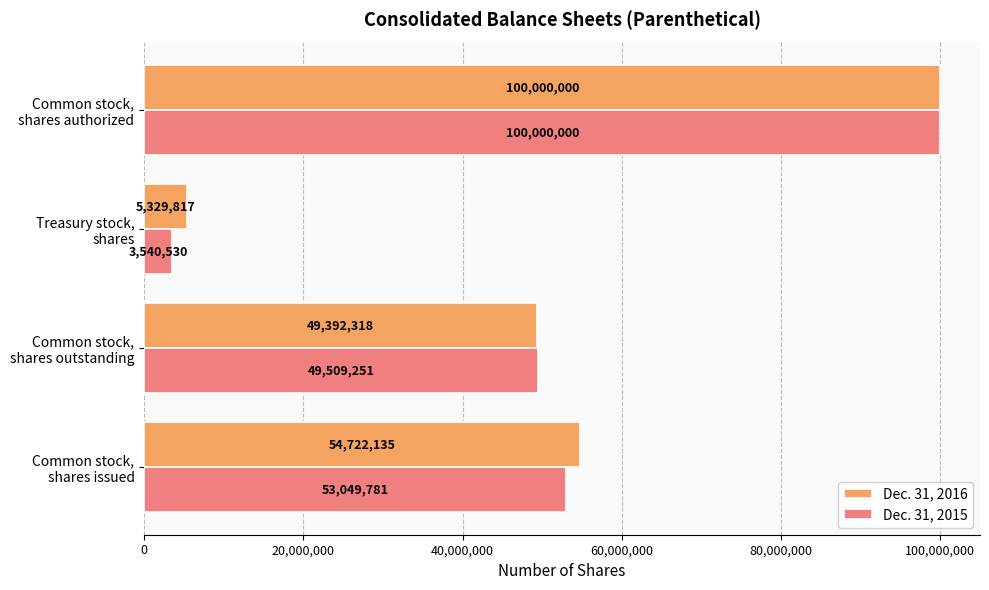

At how many categories does at least one series exceed 18891198?

3